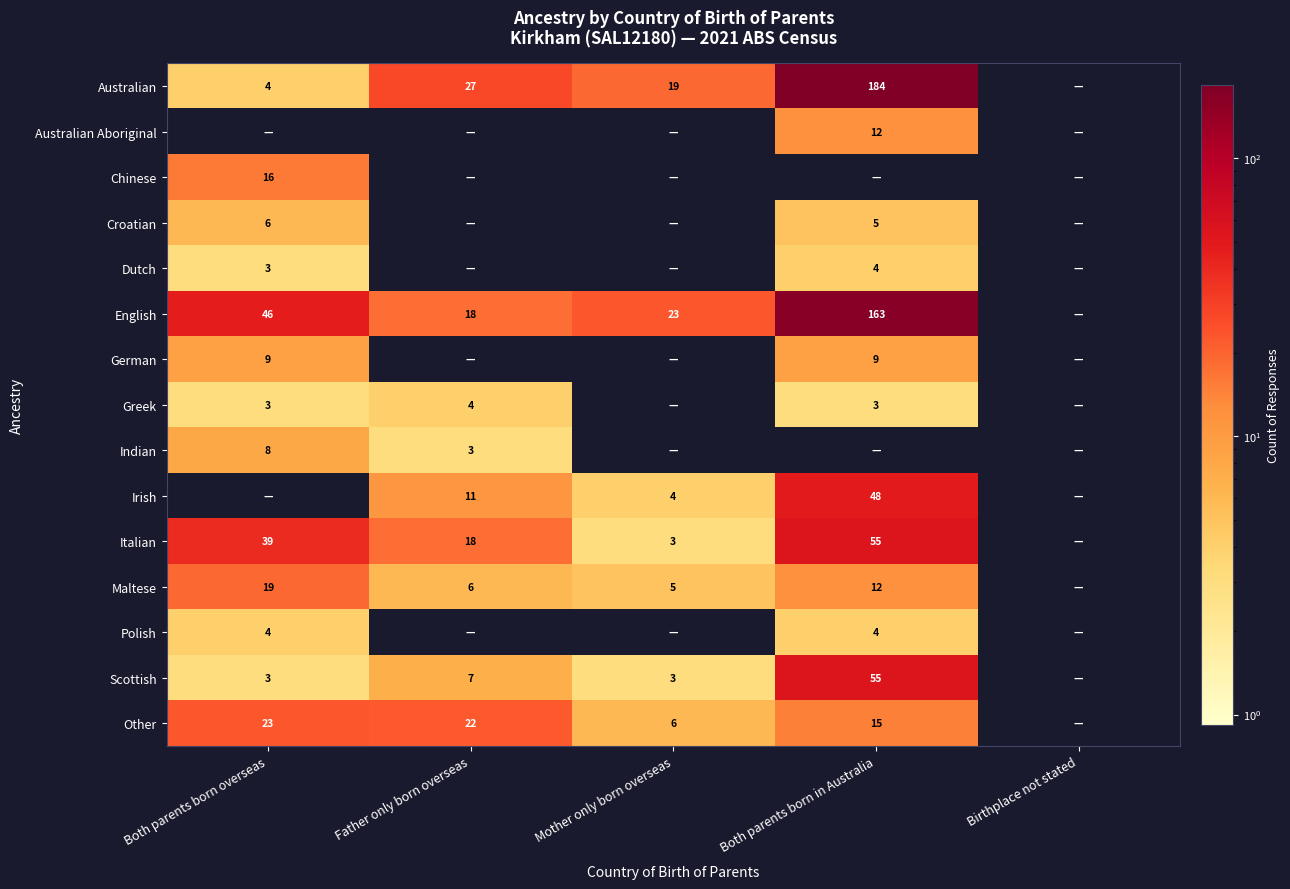

What is the maximum value shown in the chart?

184